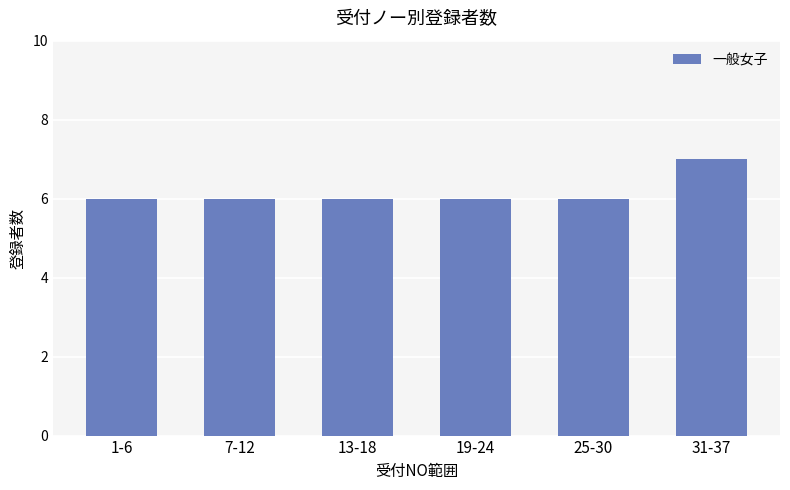

What is the ratio of the value at 7-12 to the value at 19-24?

1.0